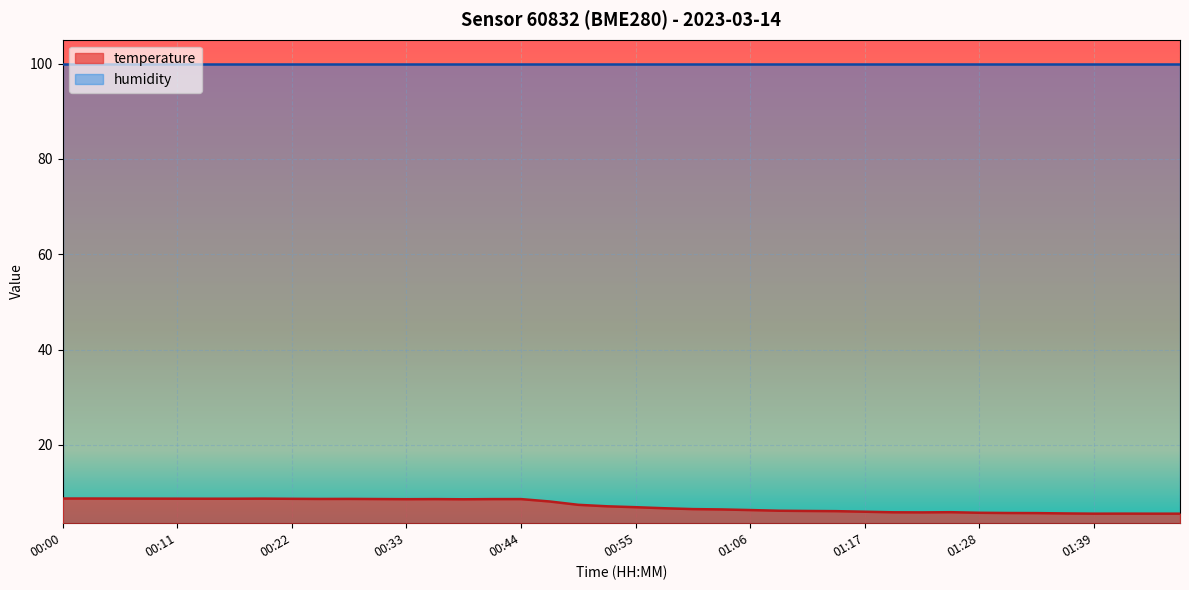

How many data points are less than 7?

20